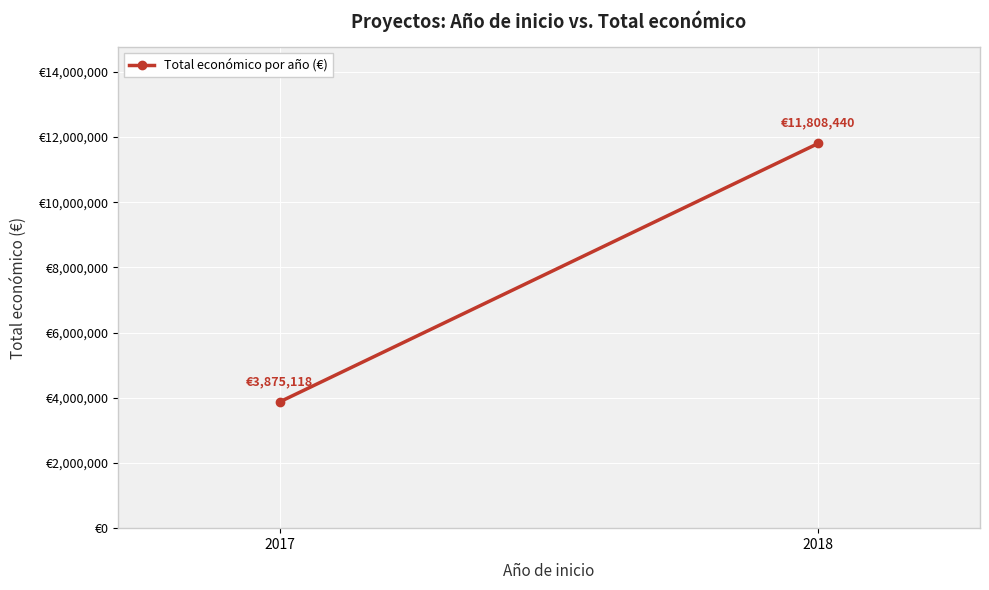

What is the change in value from 2017 to 2018?

+7933322